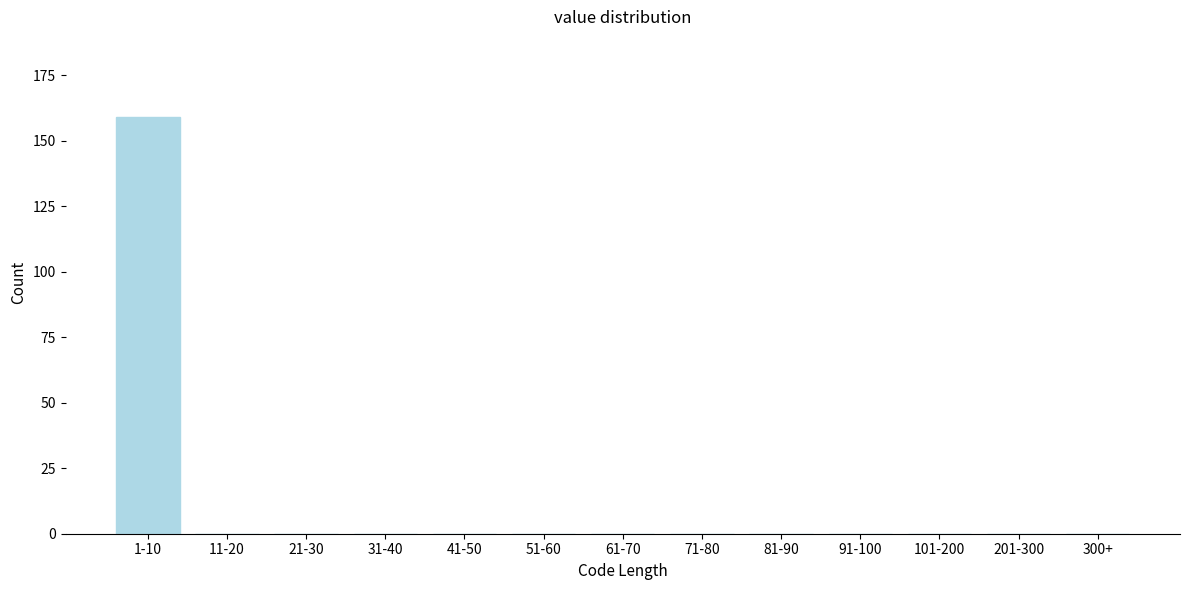

Reading left to right, transcribe all the data shown in this chart.

1-10=159	11-20=0	21-30=0	31-40=0	41-50=0	51-60=0	61-70=0	71-80=0	81-90=0	91-100=0	101-200=0	201-300=0	300+=0